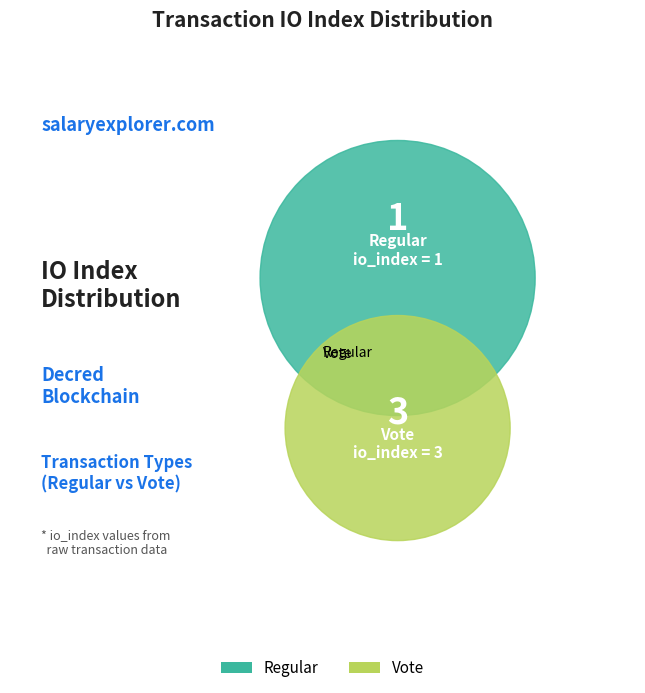

Rank the categories by value from highest to lowest.

Vote, Regular